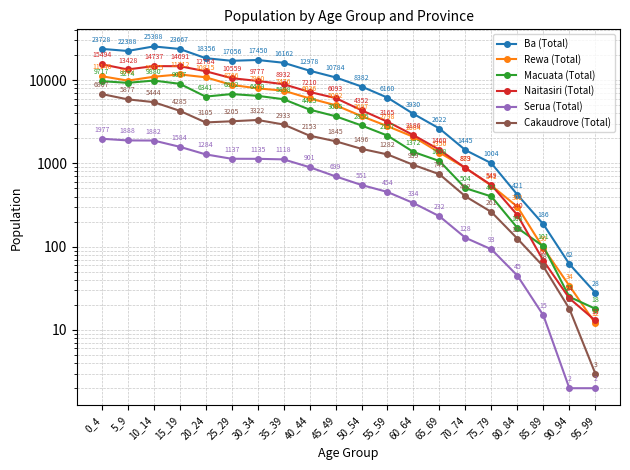

What is the value of the Macuata (Total) point at the 10th from the left?

3685